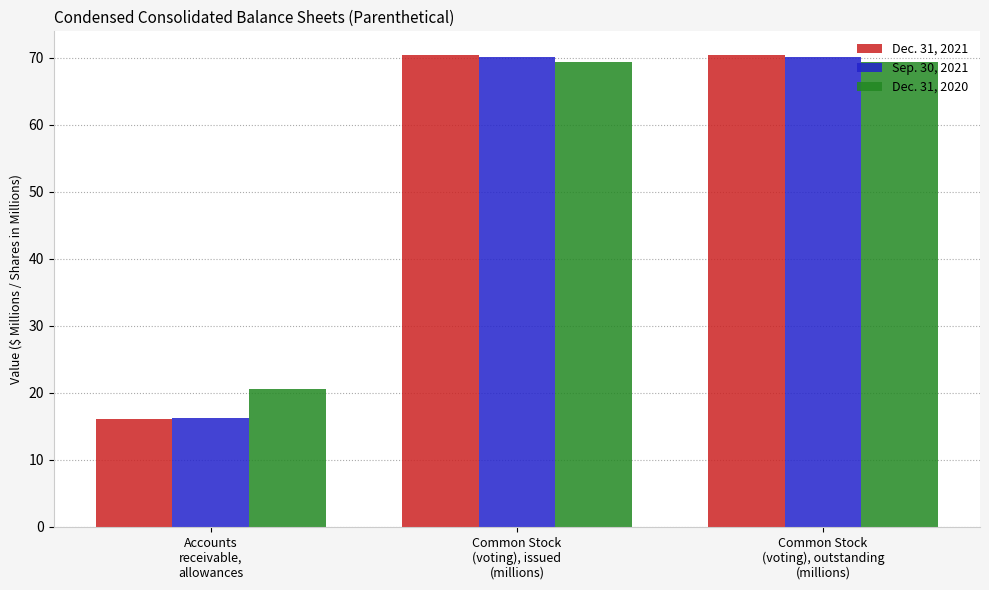

What is the approximate value of Dec. 31, 2020 at Common Stock
(voting), outstanding
(millions)?

69.4